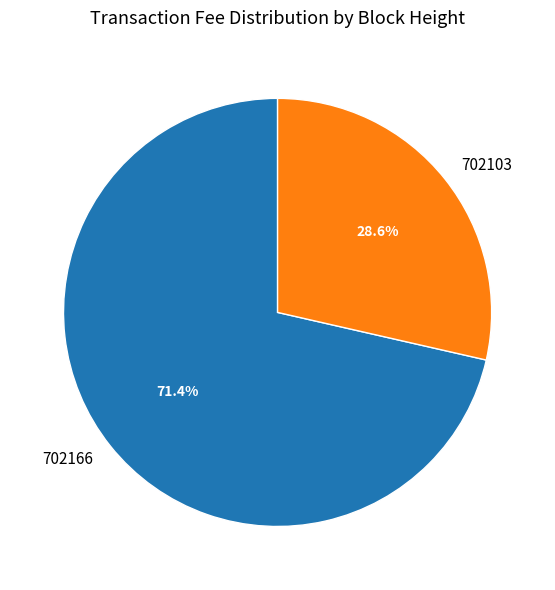

What is the largest slice in the pie chart?

702166